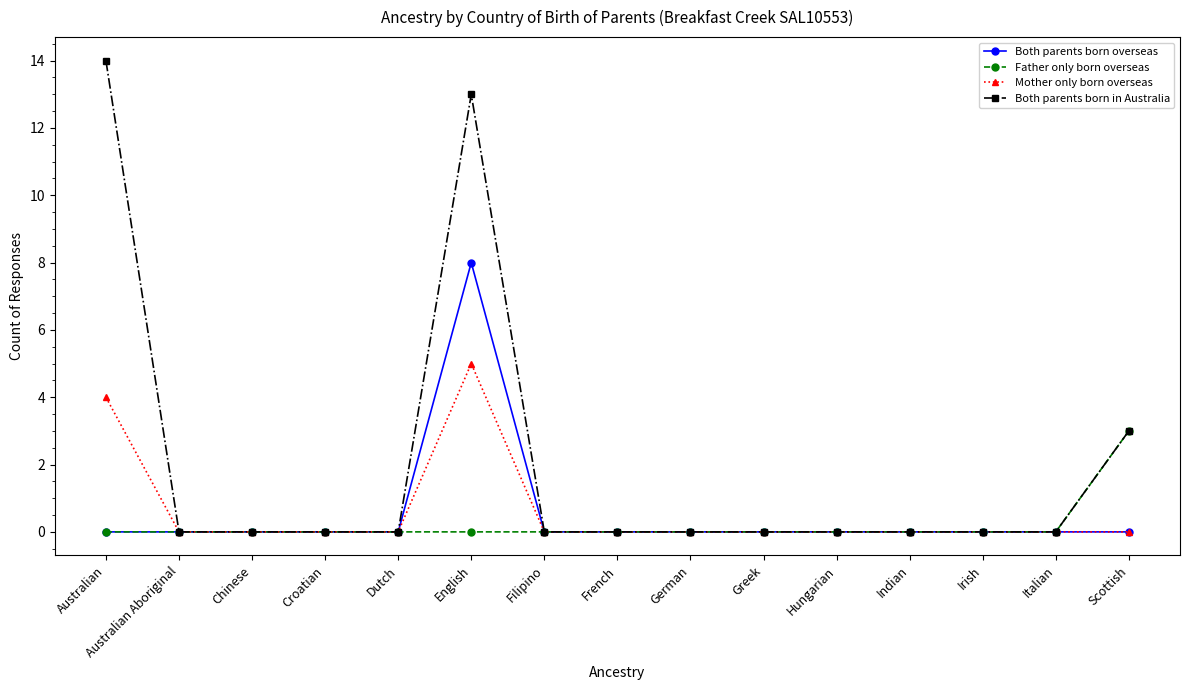

Which series changed the most between English and Italian?

Both parents born in Australia